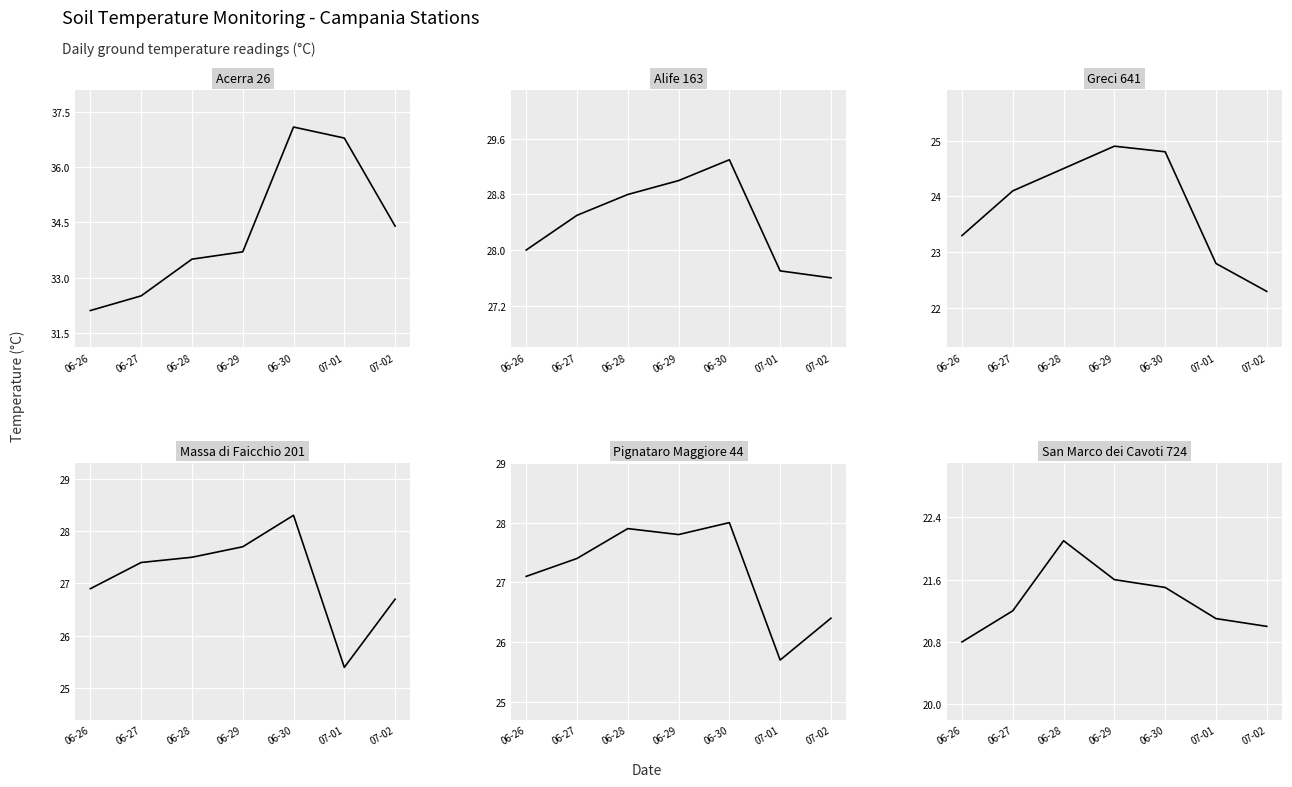

Between 06-30 and 07-02, which is larger?

06-30